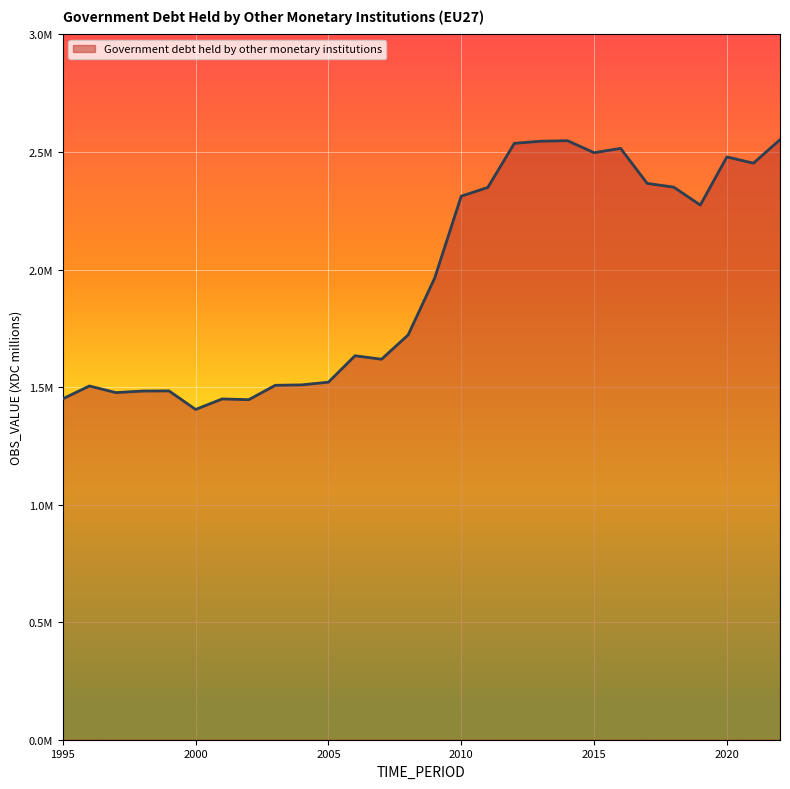

Is this an area chart (filled region under the line)?

Yes